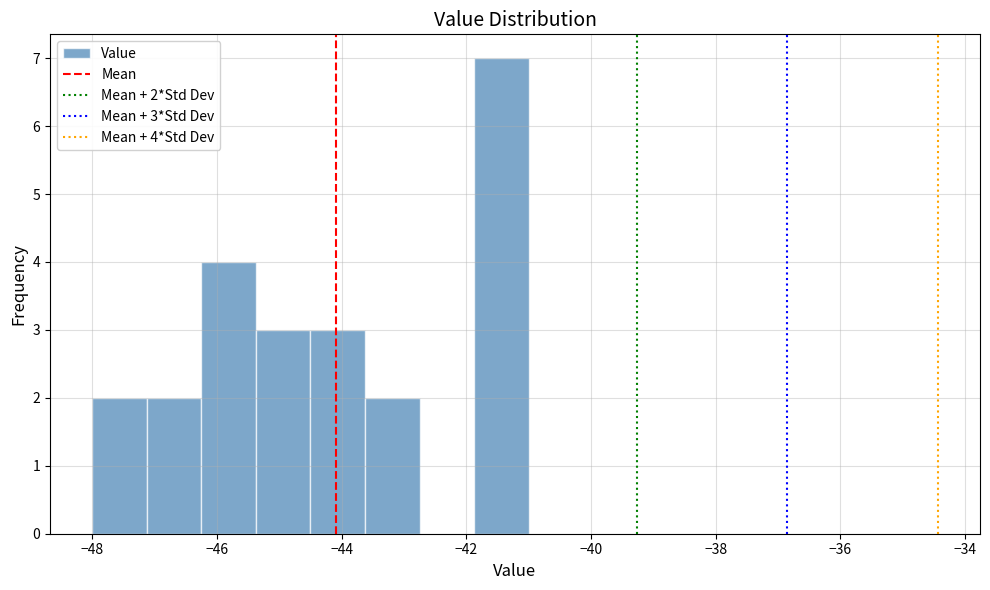

Which range on the x-axis has the tallest bar?

-41.8 to -41.0